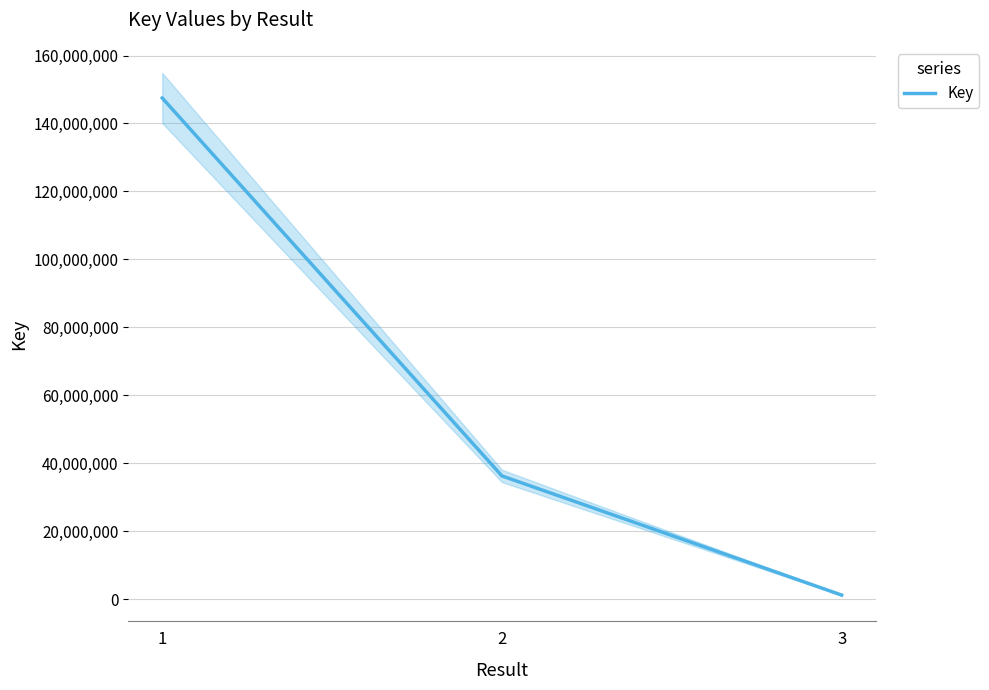

What is the average value?

61674912